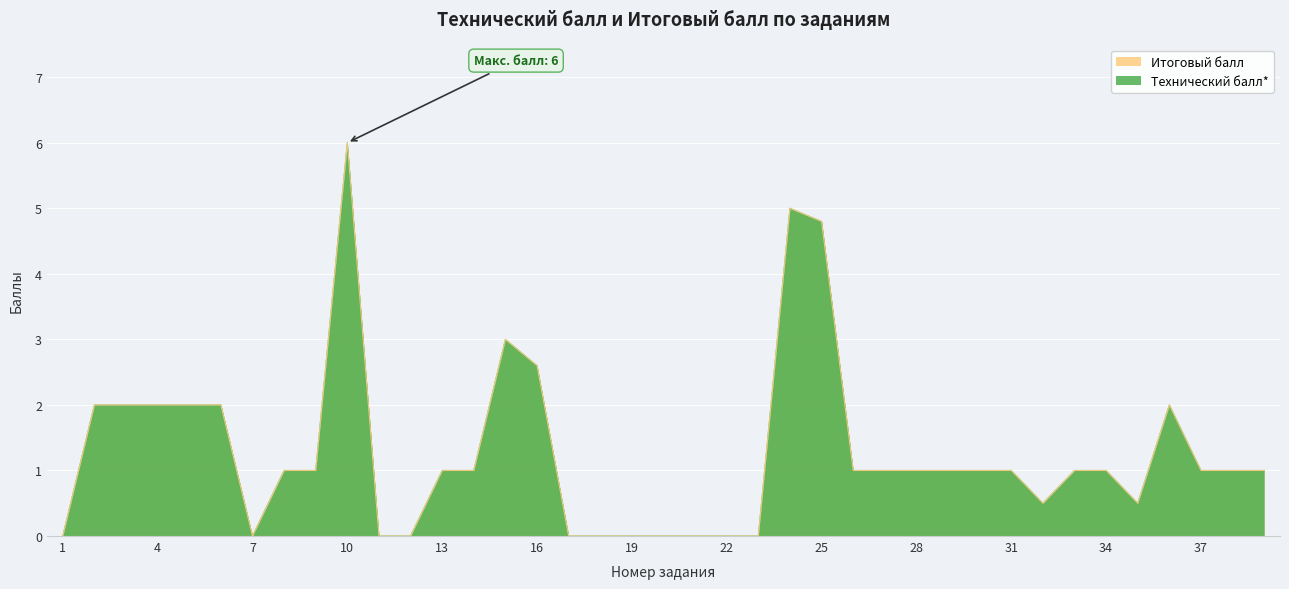

Where does the Итоговый балл series first go above 1?

2